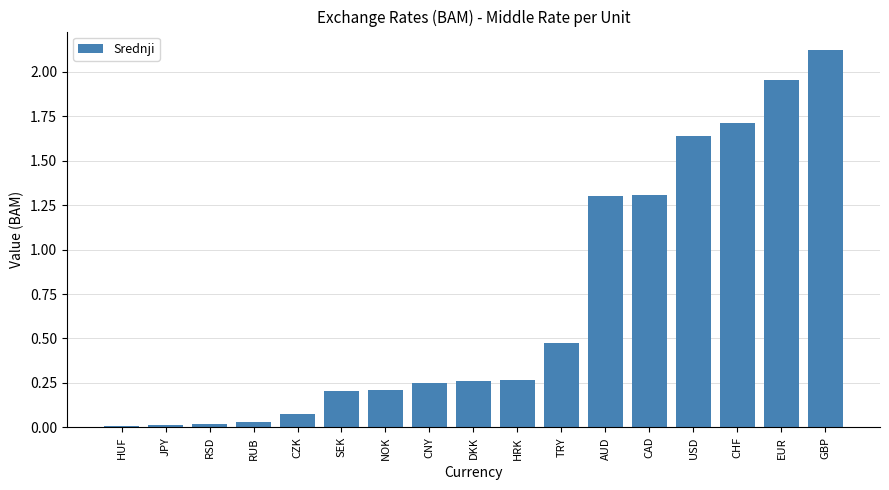

What value does the data have at CAD?

1.3